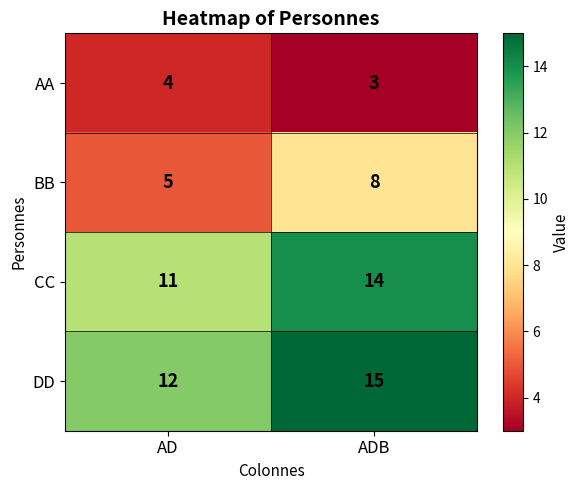

Reading right to left, what are all the values shown in this chart?

AA: 3	4
BB: 8	5
CC: 14	11
DD: 15	12